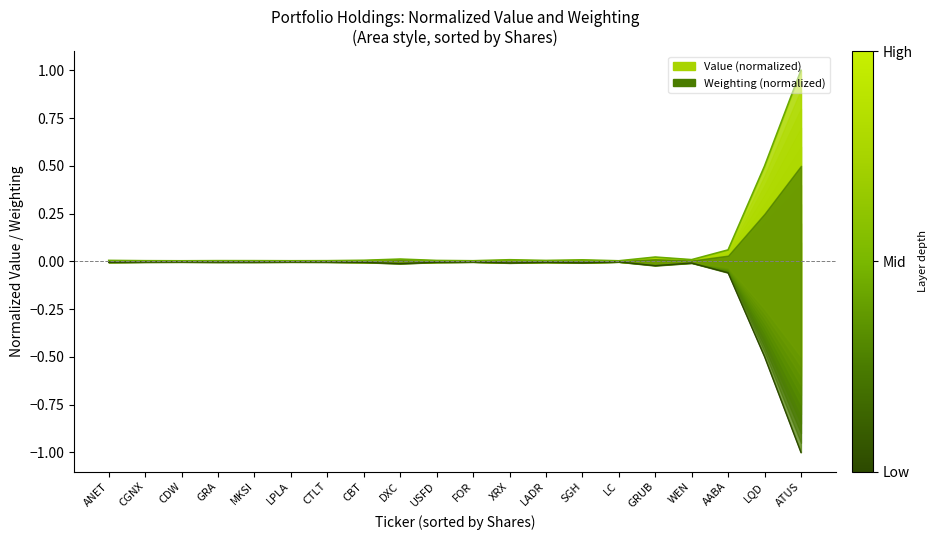

Reading left to right, extract all data points from this chart.

Value envelope: 0.0	0.0	0.0	0.0	0.0	0.0	0.0	0.0	0.0	0.0	0.0	0.0	0.0	0.0	0.0	0.0	0.0	0.1	0.5	1.0
Weight floor: -0.0	-0.0	-0.0	-0.0	-0.0	-0.0	-0.0	-0.0	-0.0	-0.0	-0.0	-0.0	-0.0	-0.0	-0.0	-0.0	-0.0	-0.1	-0.5	-1.0